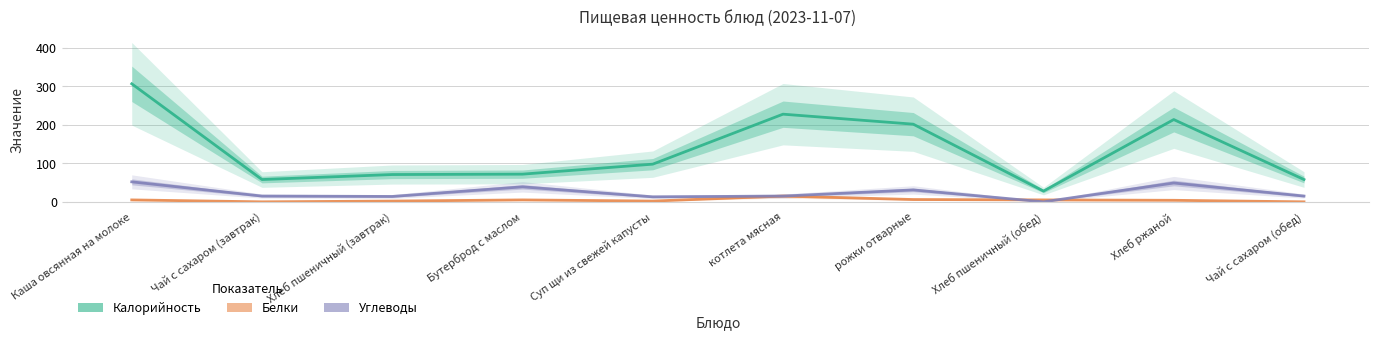

What is the maximum value for Углеводы?

52